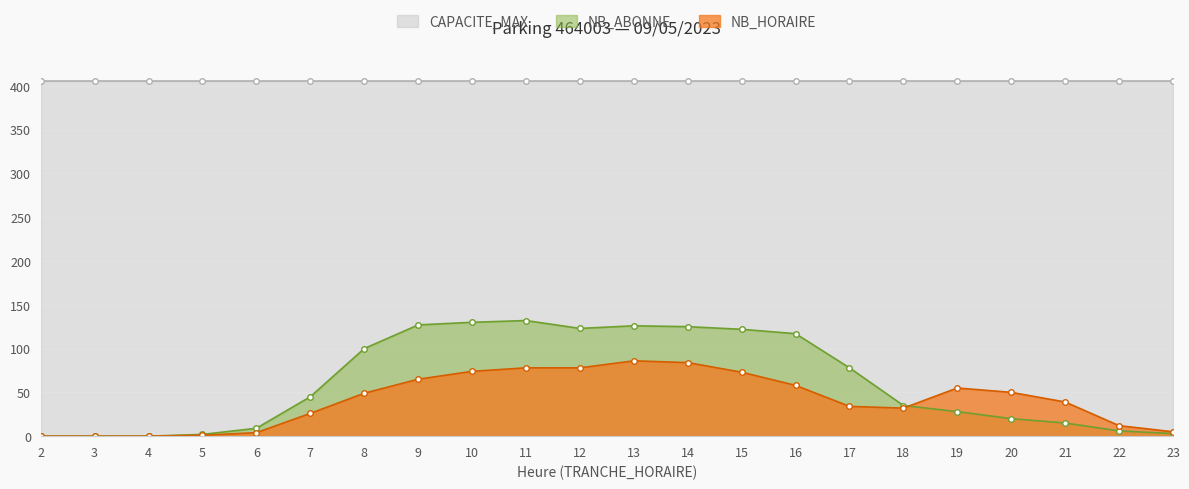

Is the value of NB_ABONNE at 21 greater than the value of NB_HORAIRE at 15?

No